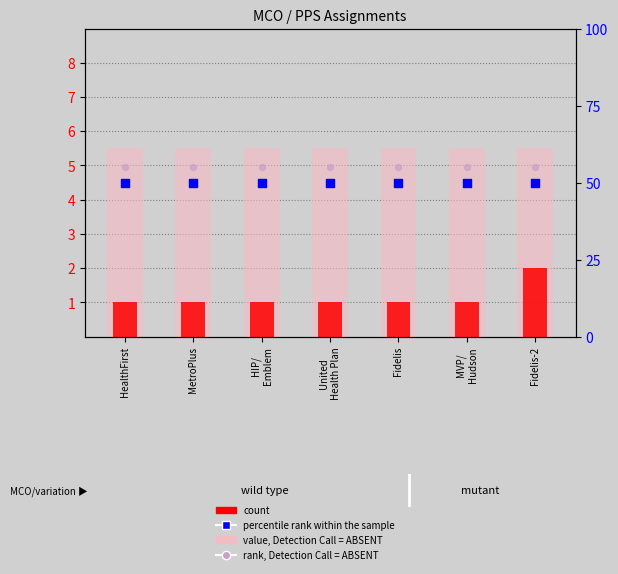

Which series has the largest total across all categories?

rank, Detection Call = ABSENT